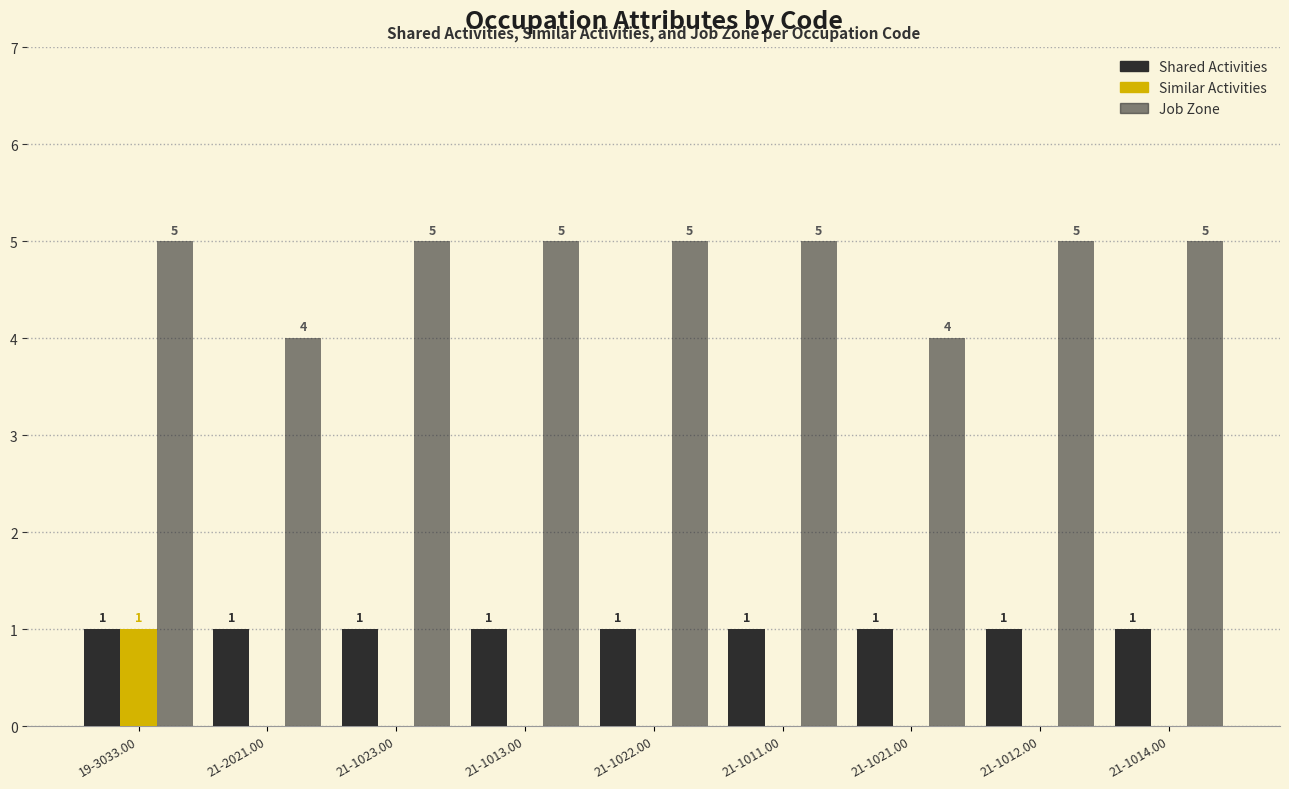

The Shared Activities series shows 1 at 21-1023.00. True or false?

True